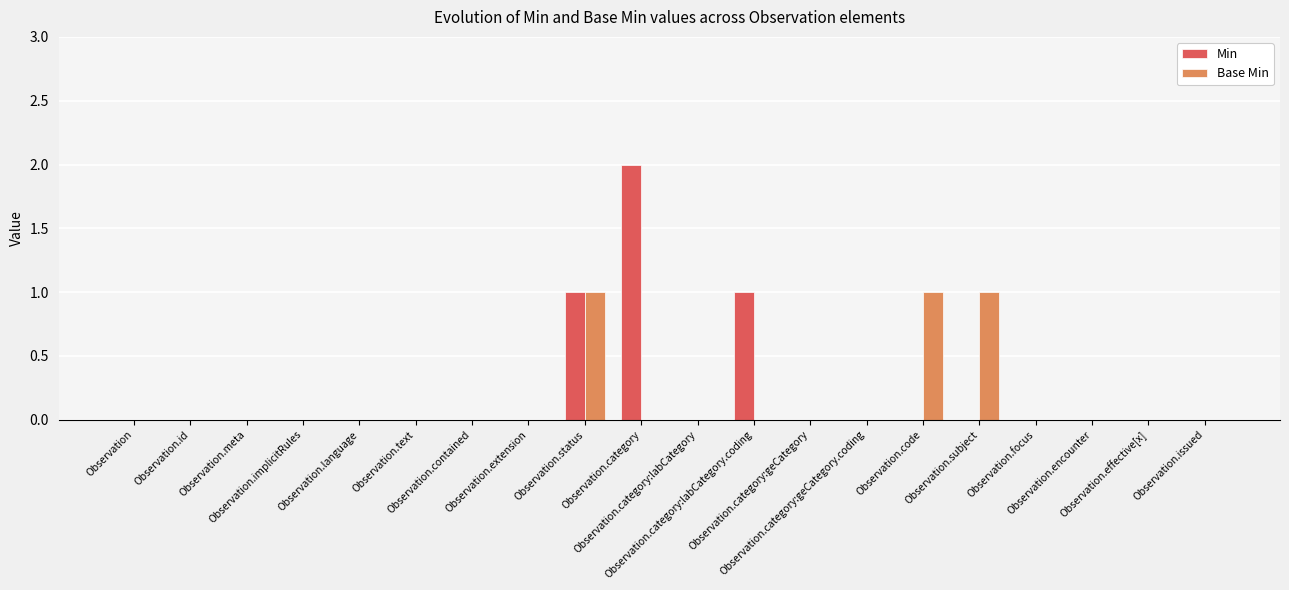

Reading left to right, list all the values displayed in this chart.

Min: 0	0	0	0	0	0	0	0	1	2	0	1	0	0	0	0	0	0	0	0
Base Min: 0	0	0	0	0	0	0	0	1	0	0	0	0	0	1	1	0	0	0	0